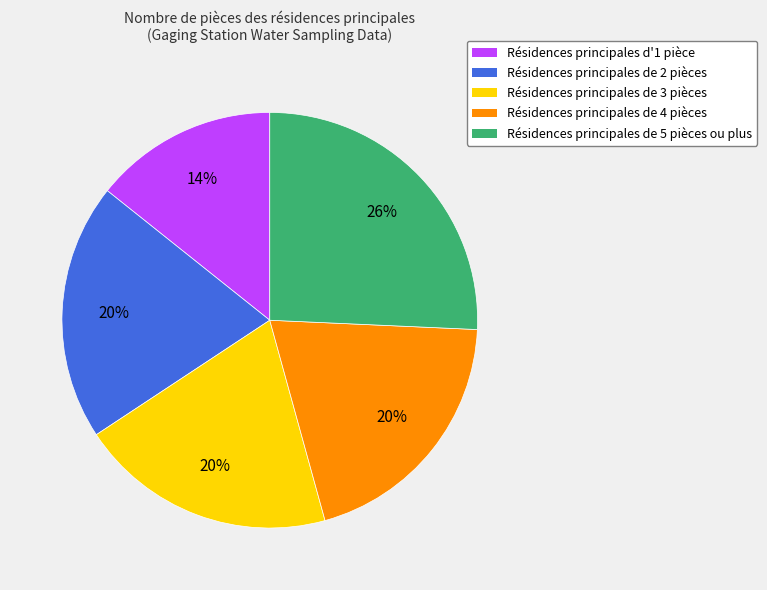

Which category has the smallest portion of the pie?

Résidences principales d'1 pièce